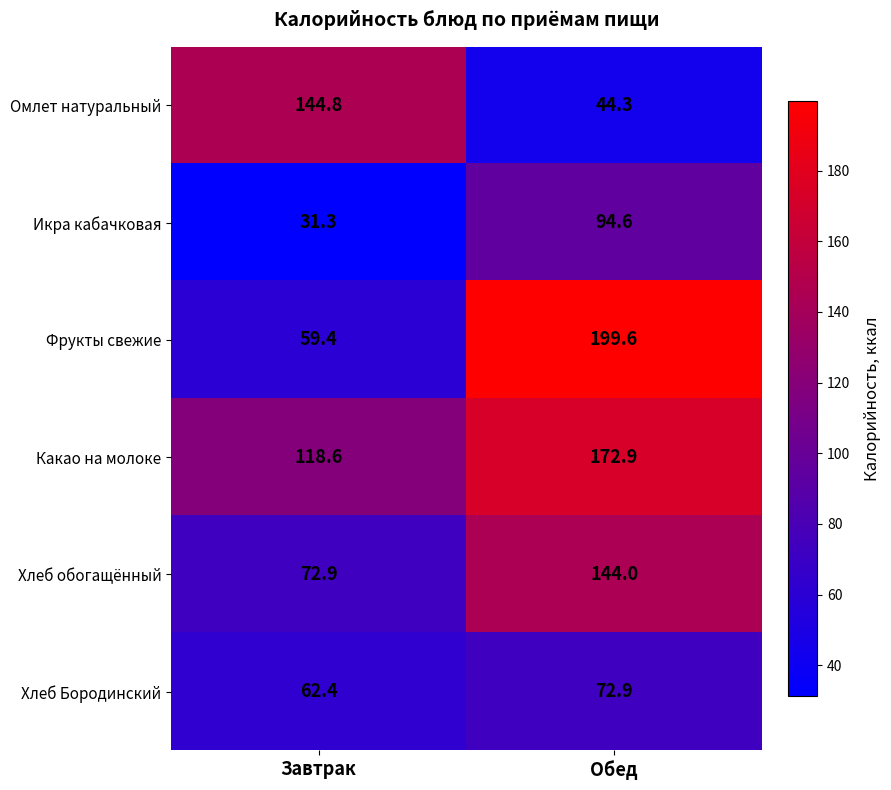

Reading left to right, list all the values displayed in this chart.

Омлет натуральный: Завтрак=144.8	Обед=44.3
Икра кабачковая: Завтрак=31.3	Обед=94.6
Фрукты свежие: Завтрак=59.4	Обед=199.6
Какао на молоке: Завтрак=118.6	Обед=172.9
Хлеб обогащённый: Завтрак=72.9	Обед=144.0
Хлеб Бородинский: Завтрак=62.4	Обед=72.9